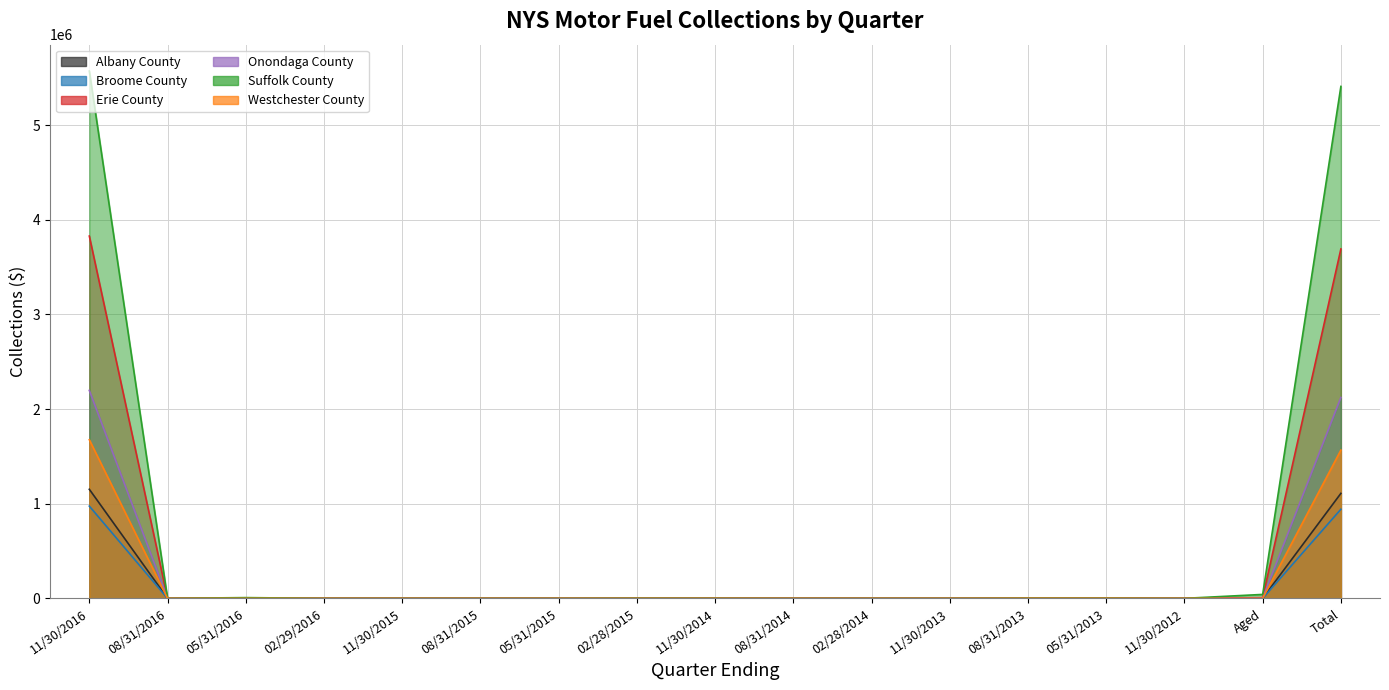

Rank the series at 02/29/2016 from highest to lowest value.

Albany County, Broome County, Erie County, Onondaga County, Suffolk County, Westchester County